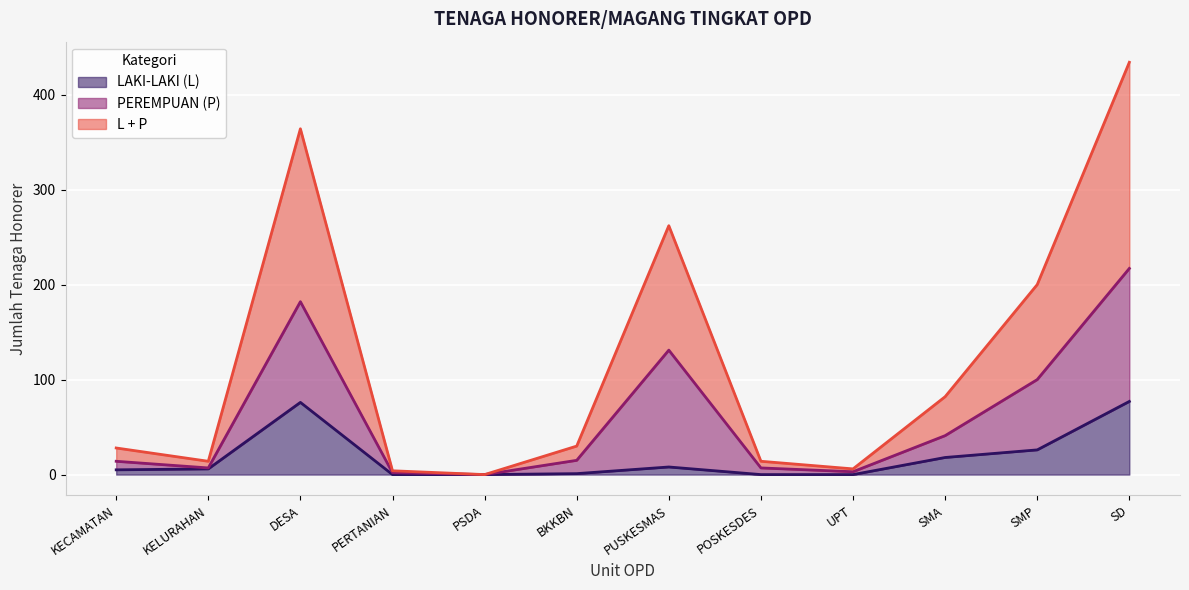

Which has a higher value, DESA or BKKBN?

DESA